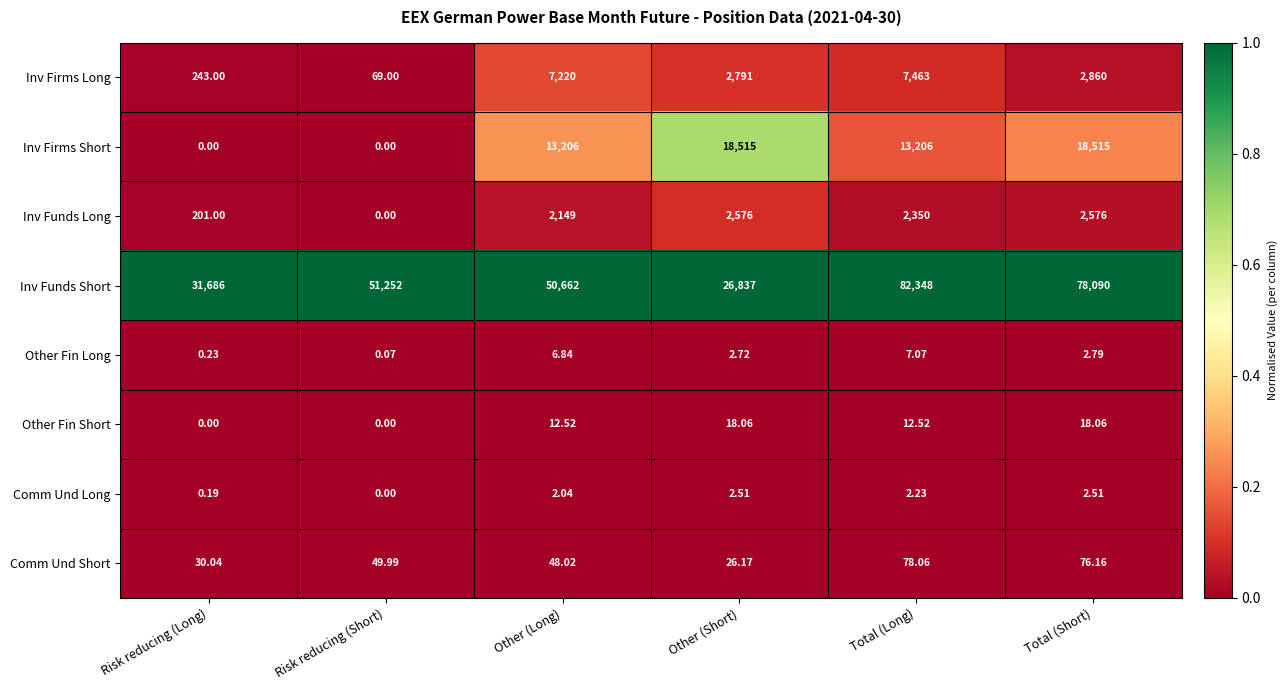

At which category is the sum across all series the highest?

Total (Long)